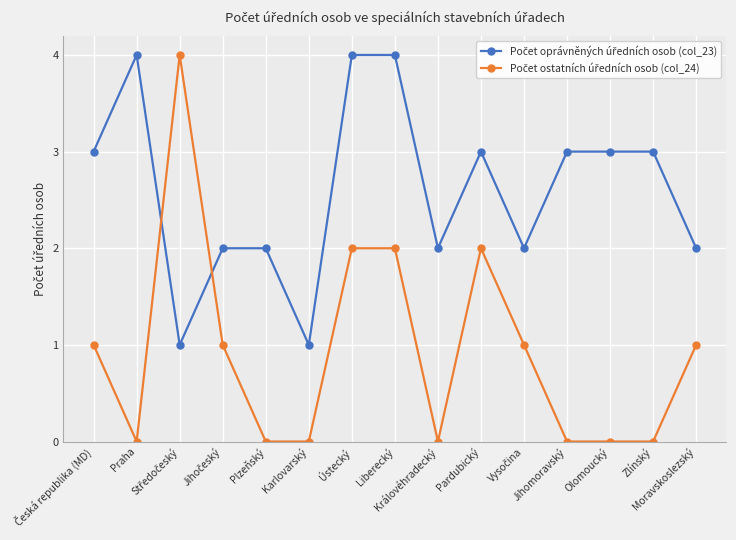

What is the greatest value displayed?

4